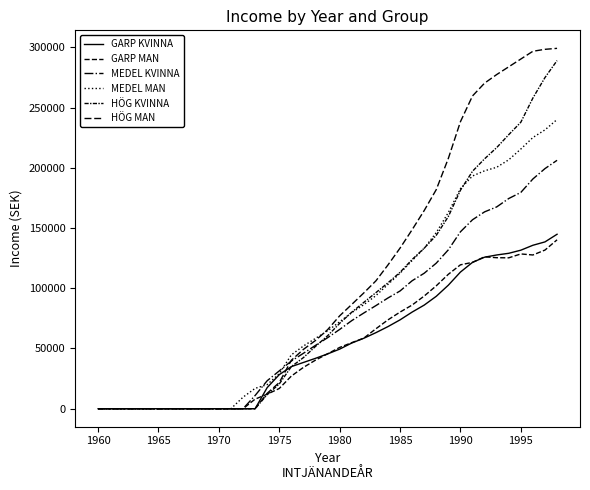

Is this an area chart (filled region under the line)?

No